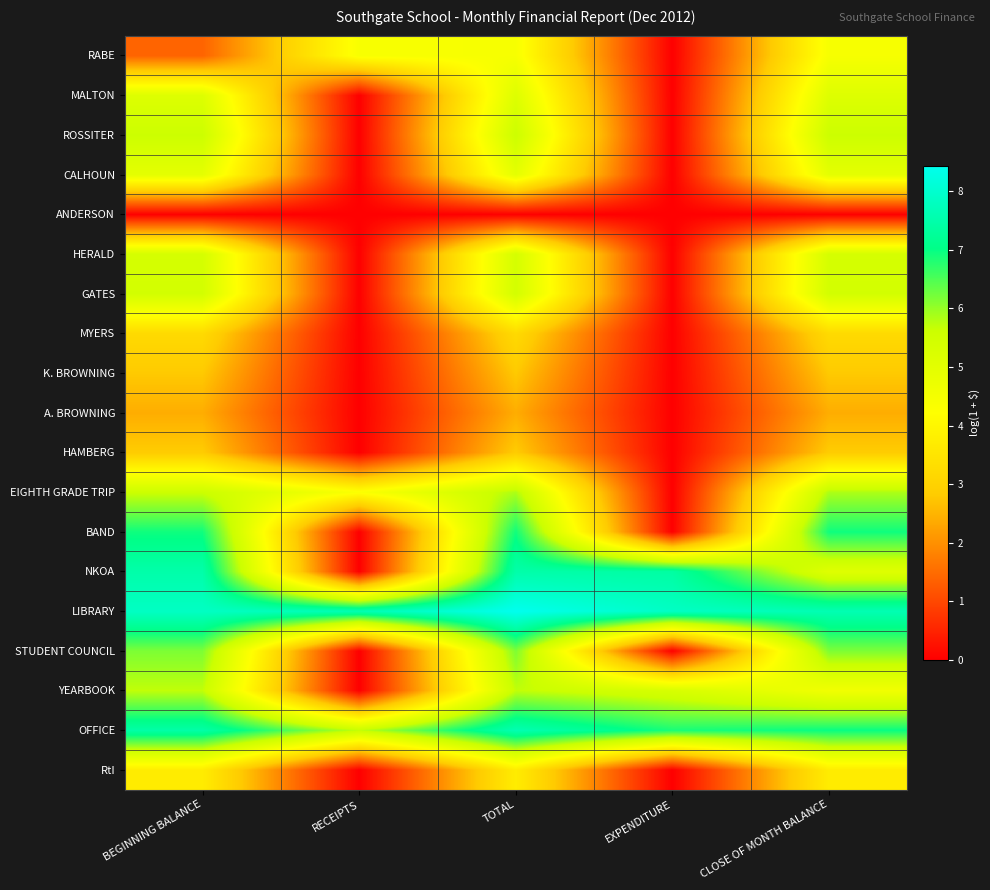

What is the difference between the highest and lowest values at CLOSE OF MONTH BALANCE?

7.6